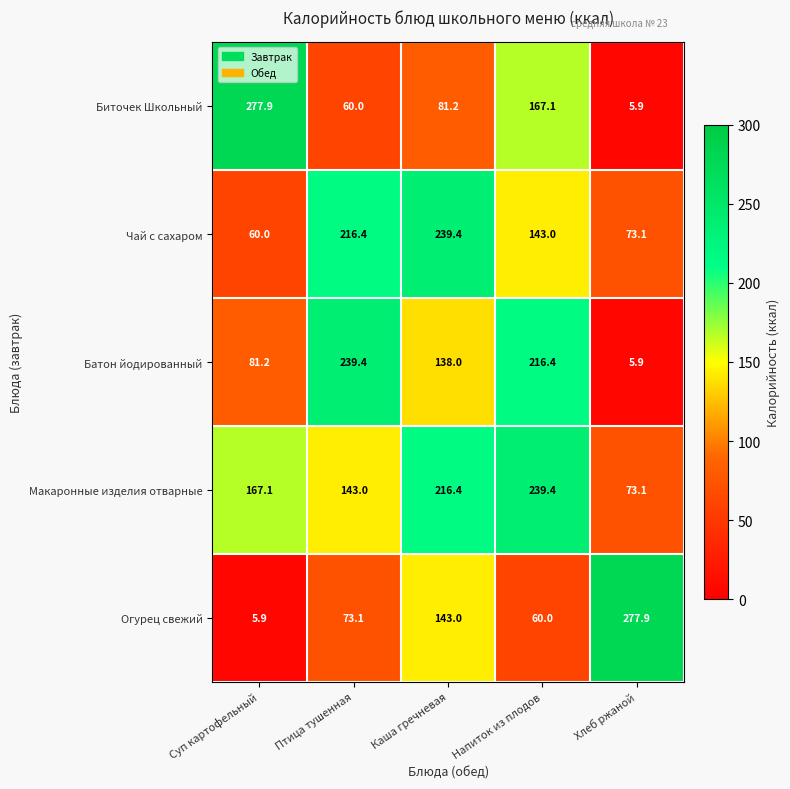

Reading left to right, what are all the values shown in this chart?

Биточек Школьный: 277.9	60.0	81.2	167.1	5.9
Чай с сахаром: 60.0	216.4	239.4	143.0	73.1
Батон йодированный: 81.2	239.4	138.0	216.4	5.9
Макаронные изделия отварные: 167.1	143.0	216.4	239.4	73.1
Огурец свежий: 5.9	73.1	143.0	60.0	277.9